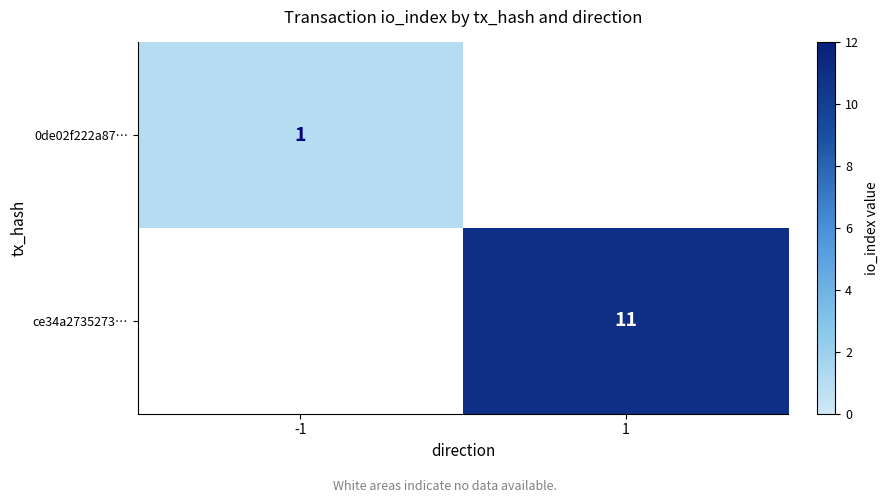

Is the value of 0de02f222a87… at -1 greater than the value of ce34a2735273… at 1?

No